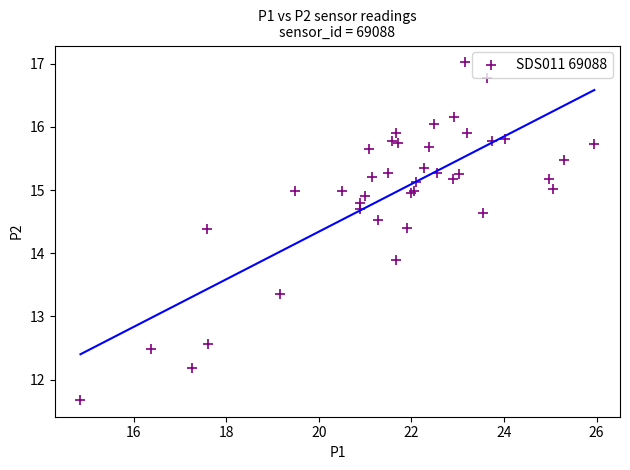

What Y value in the scatter plot is closest to 14?

13.9